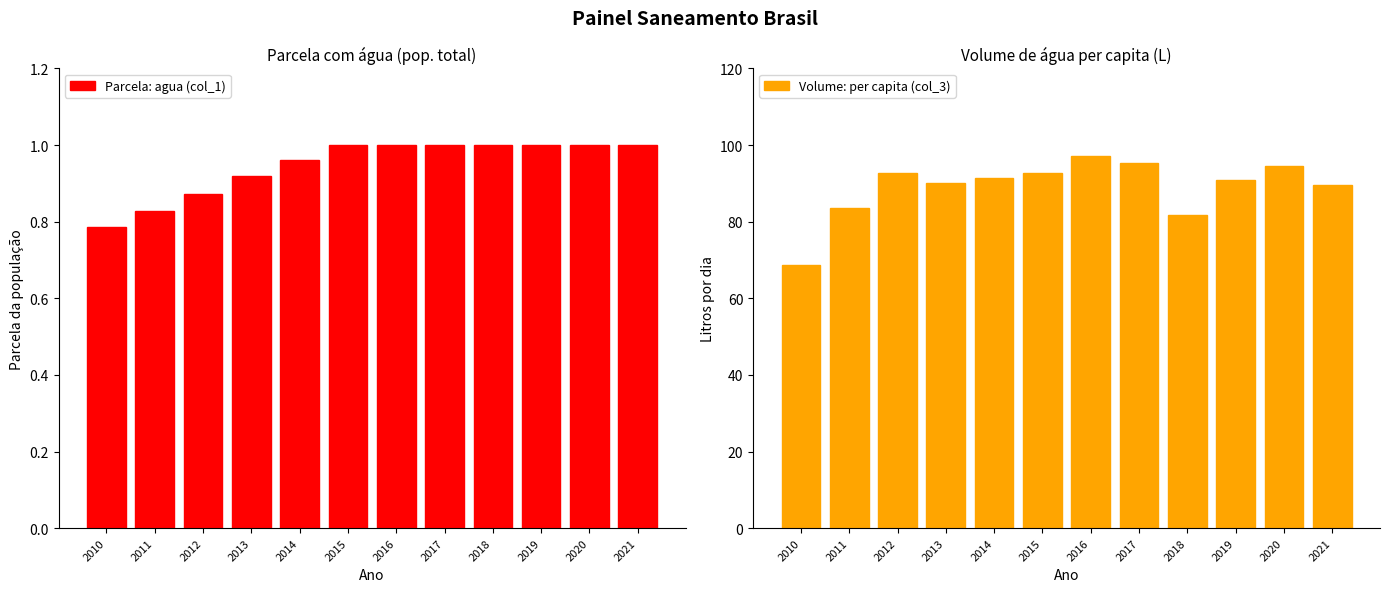

What is the sum of all Volume: per capita (col_3) values?

1068.4